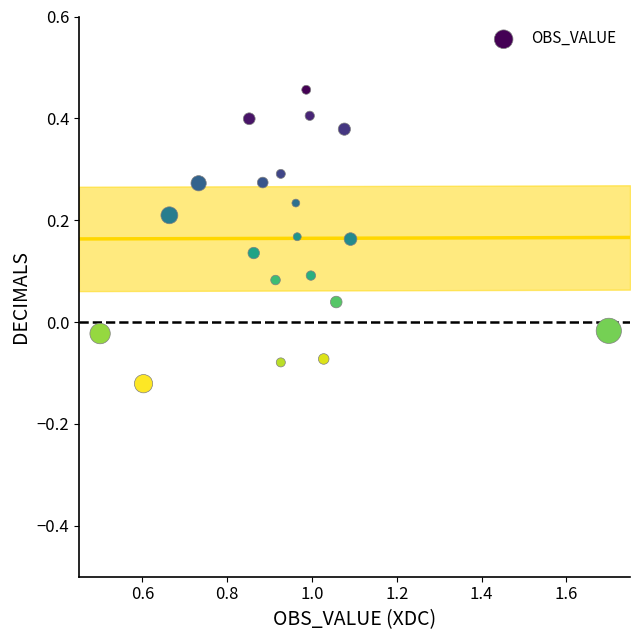

What is the range of Y values (max minus min)?

0.6